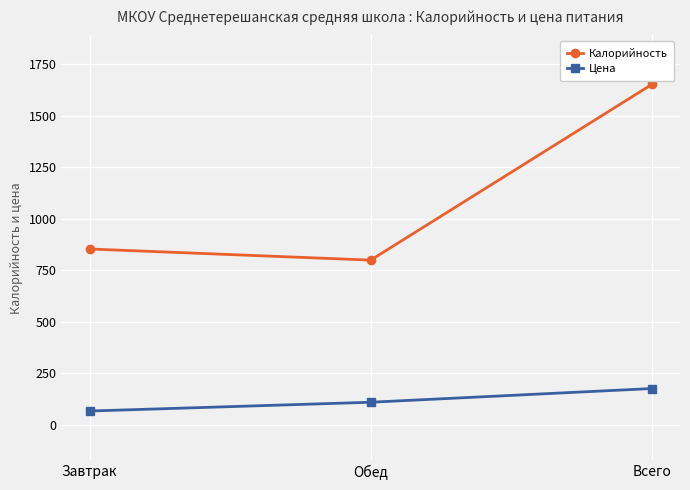

What are all the series names shown in the legend?

Калорийность, Цена